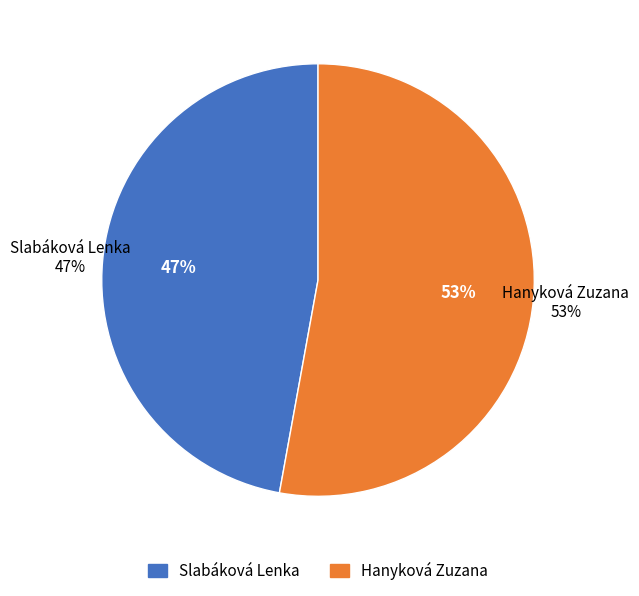

Do Hanyková Zuzana and Slabáková Lenka together represent more than half of the pie?

Yes